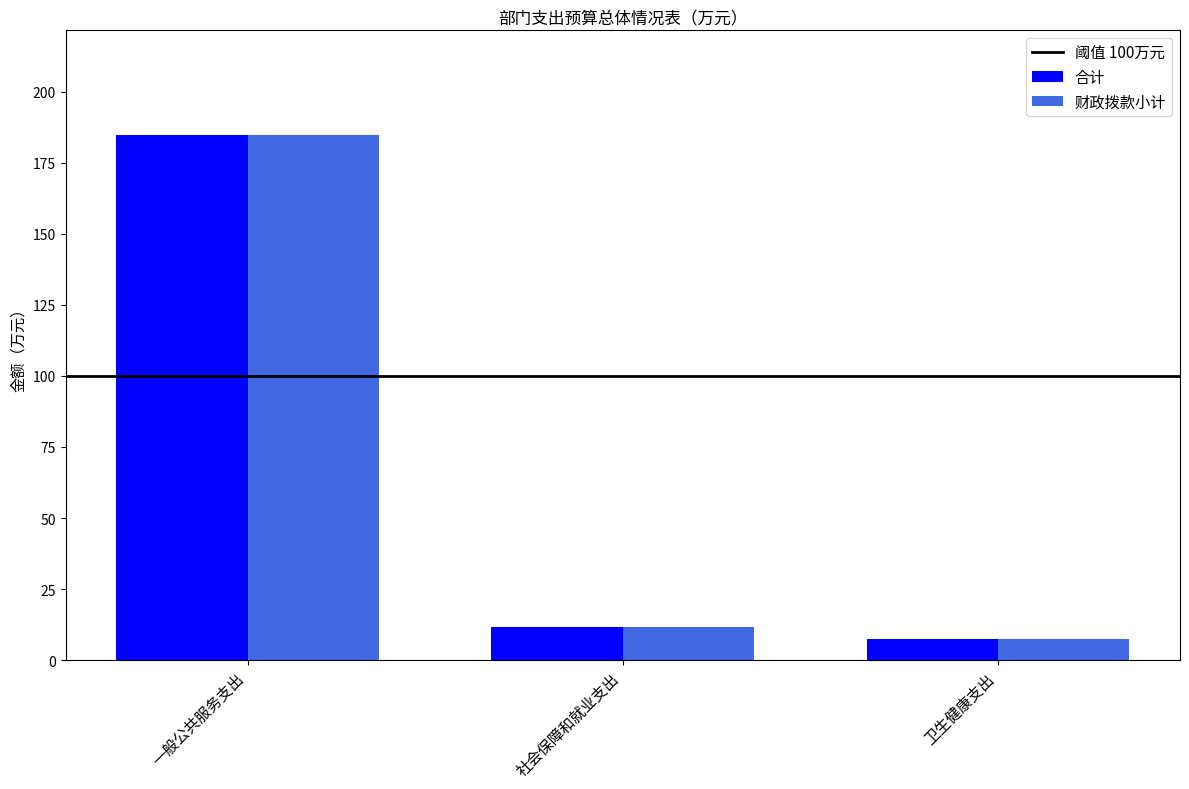

What is the smallest value displayed?

7.5